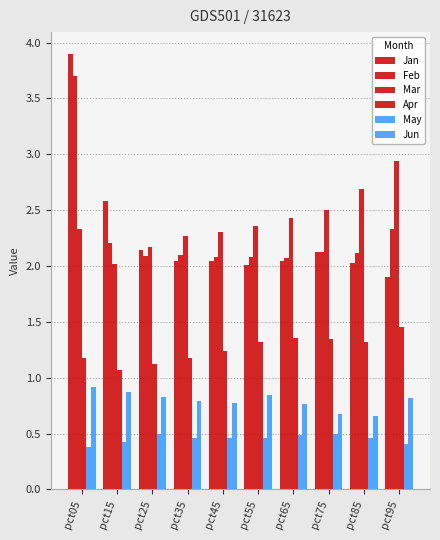

Does the chart contain any negative values?

No